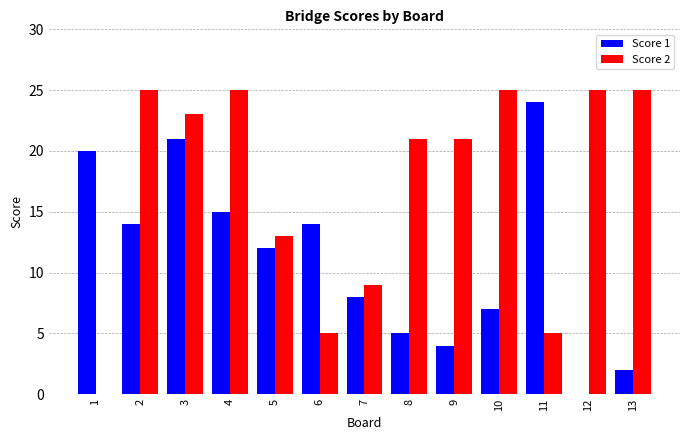

How many positive values does the Score 1 series have?

12